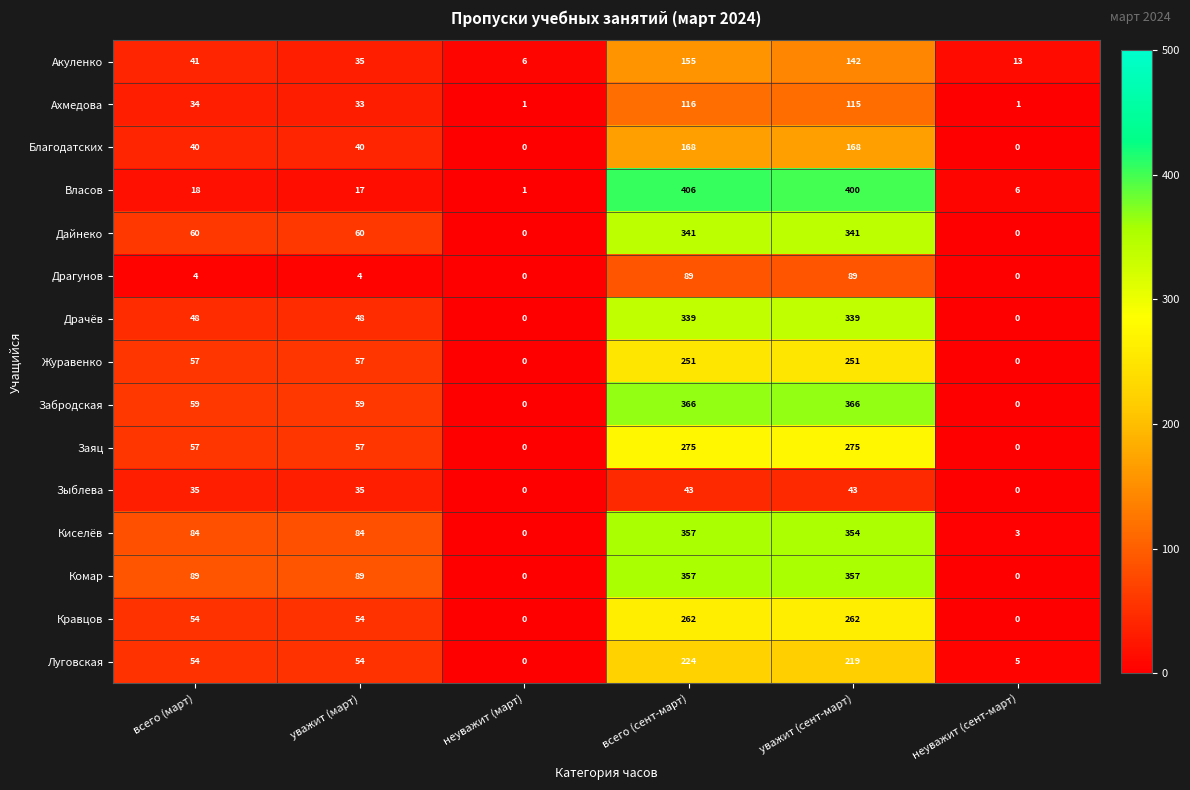

What is the difference between the maximum and second lowest values in the Ахмедова series?

115